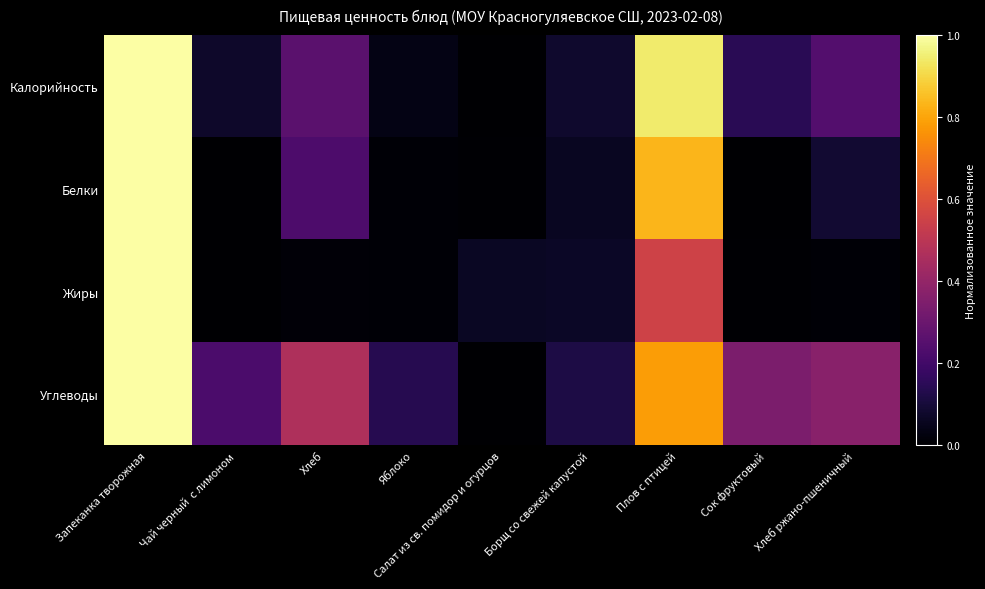

At Чай черный с лимоном, list the series in order from largest to smallest.

Углеводы, Калорийность, Белки, Жиры